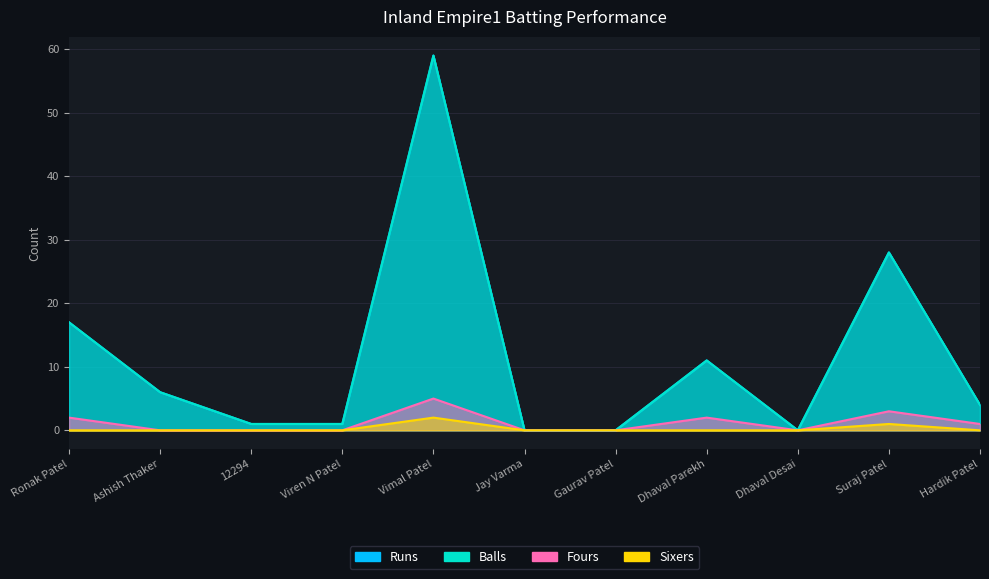

List the labels in order of Balls value, largest first.

Vimal Patel, Suraj Patel, Ronak Patel, Dhaval Parekh, Ashish Thaker, Hardik Patel, 12294, Viren N Patel, Jay Varma, Gaurav Patel, Dhaval Desai